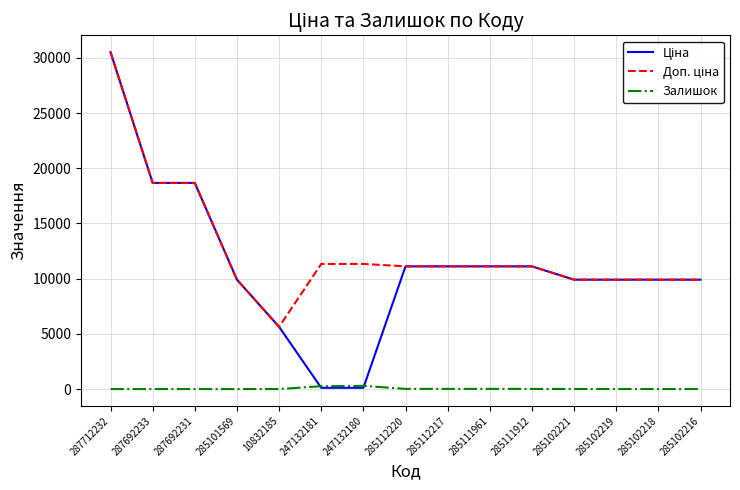

True or false: Залишок has a value of 17.0 at 285111961.

True